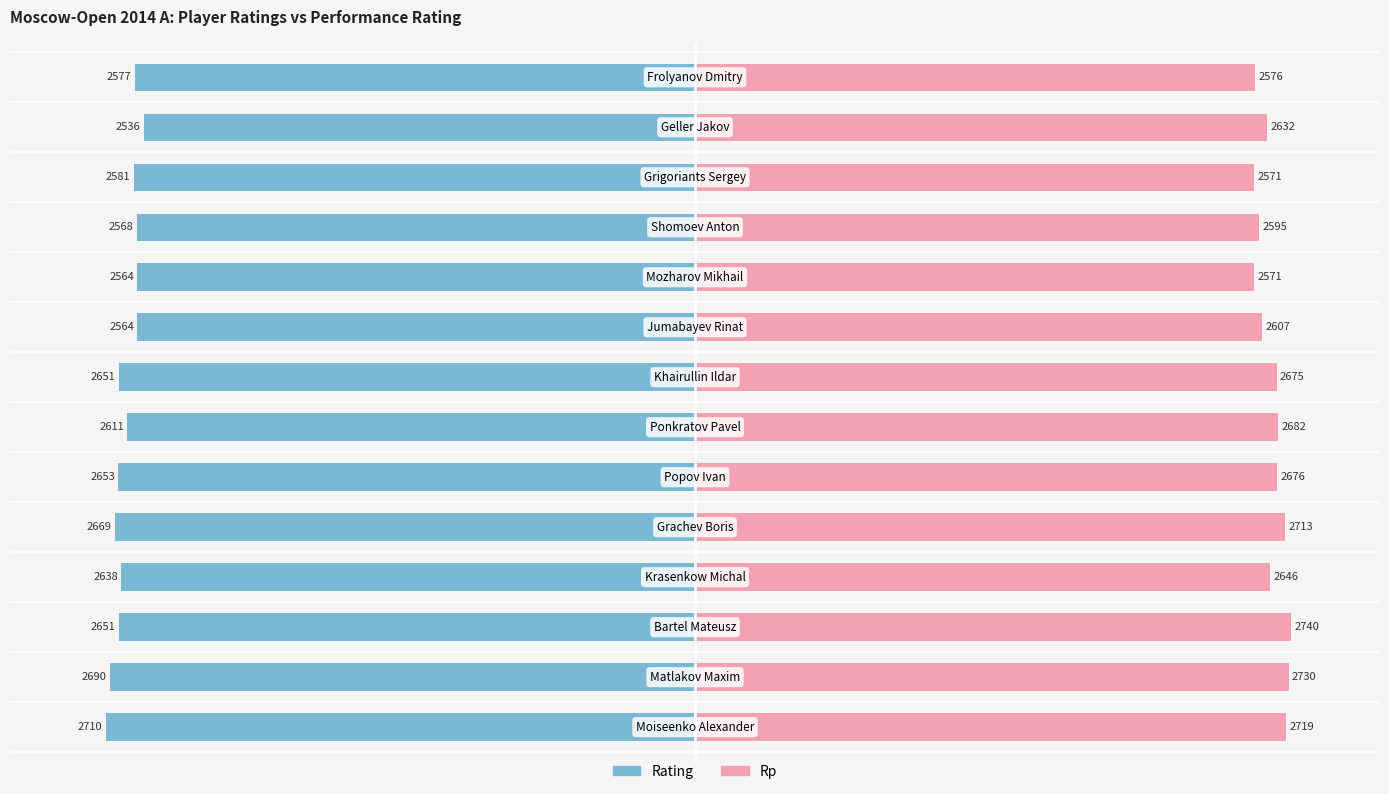

What are all the series names shown in the legend?

Rating, Rp